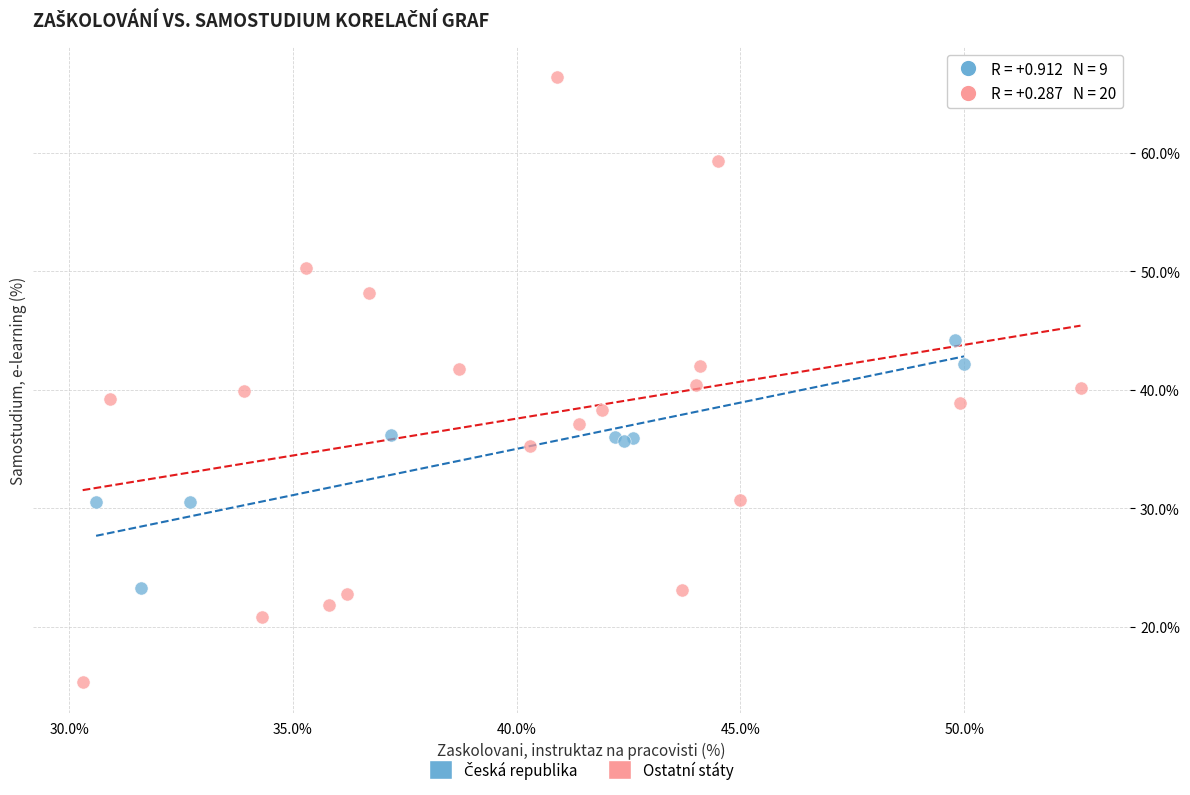

Which series reaches the minimum Y coordinate?

Ostatní státy